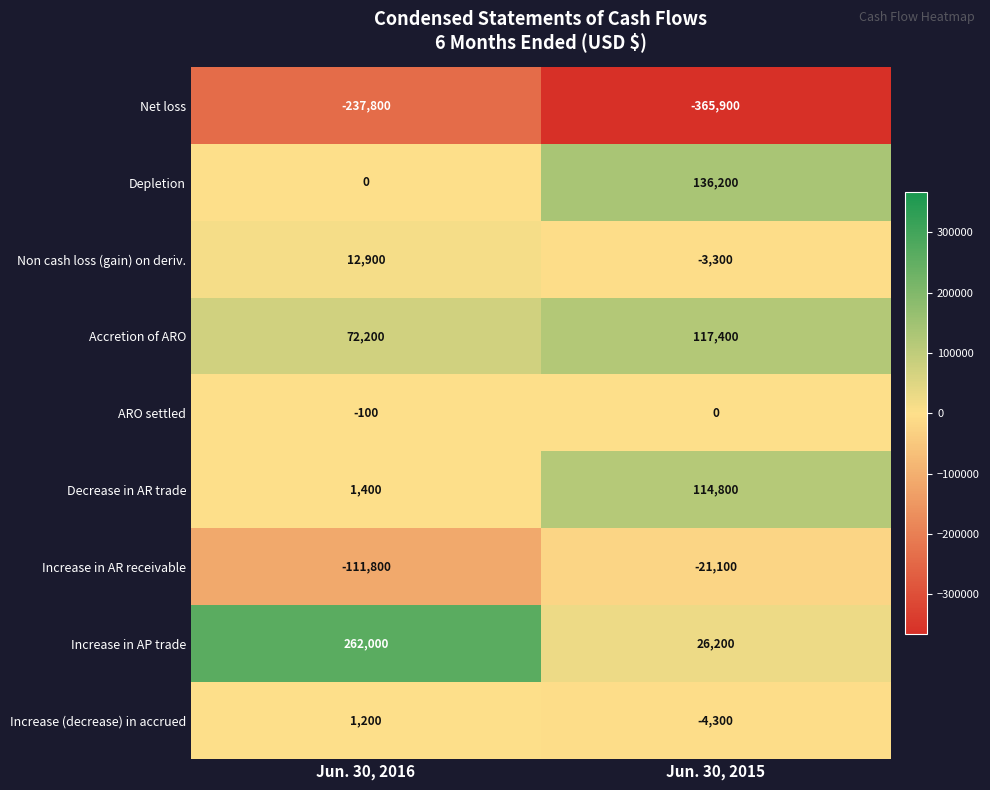

The value of Decrease in AR trade at Jun. 30, 2016 is 581. True or false?

False